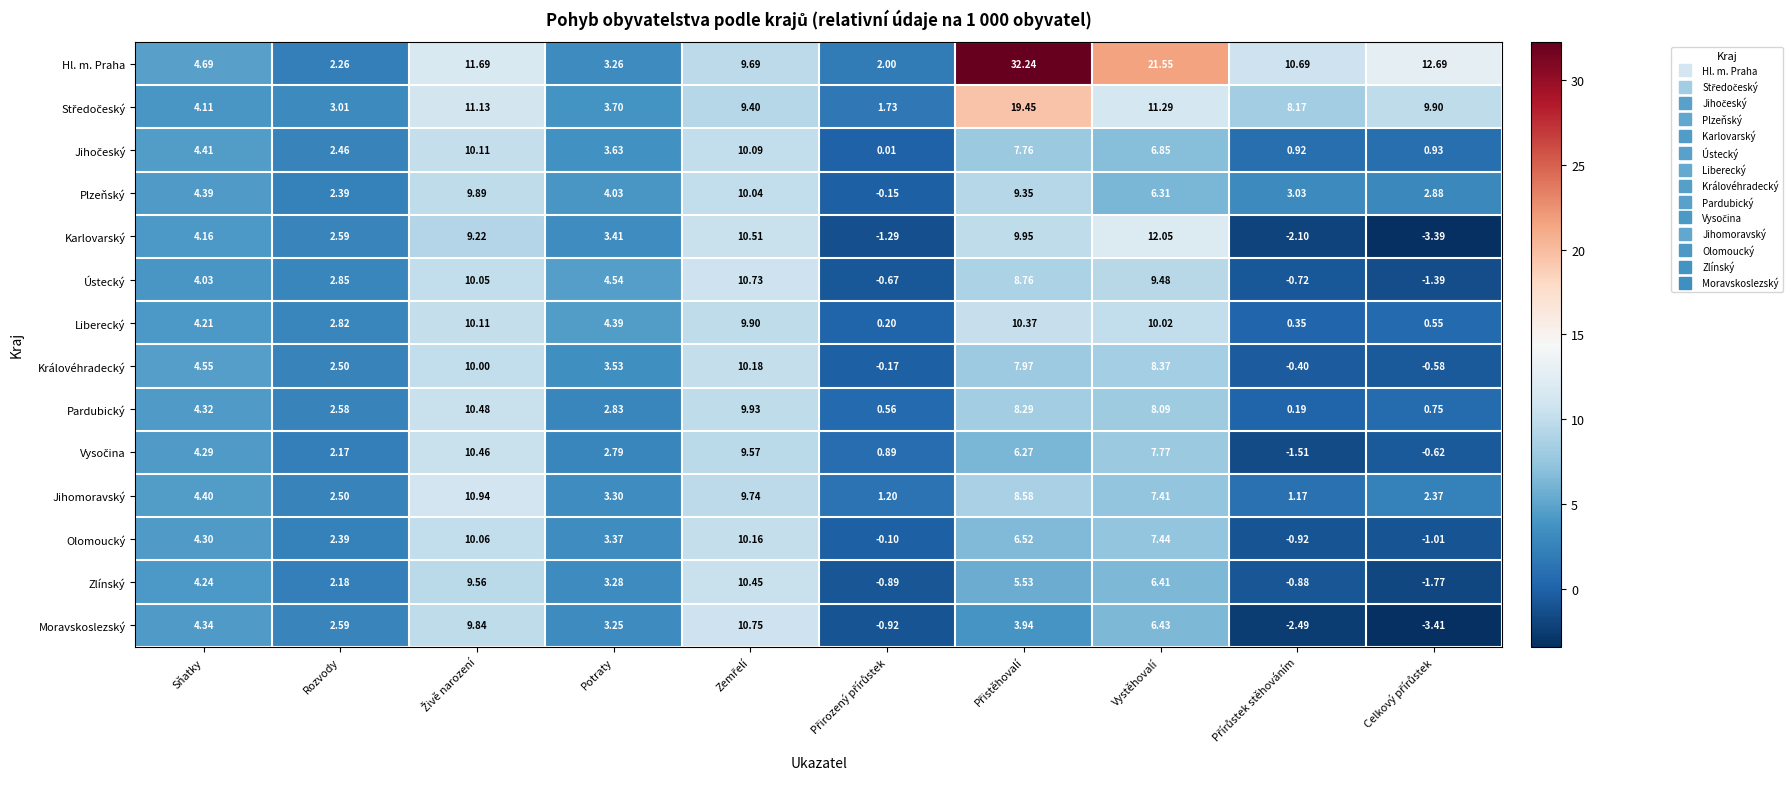

Which category has the highest value in the Karlovarský series?

Vystěhovalí